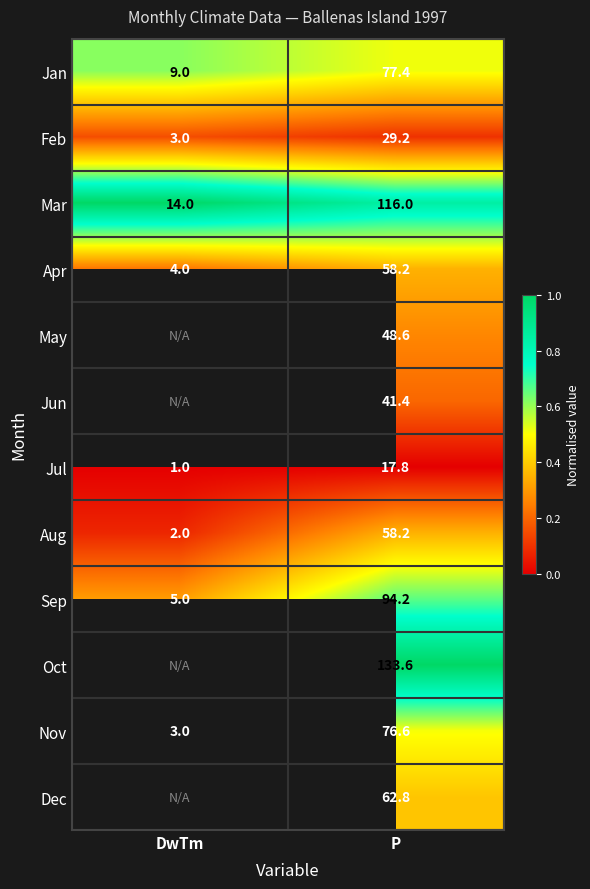

How many values in the Aug series are below 58?

1